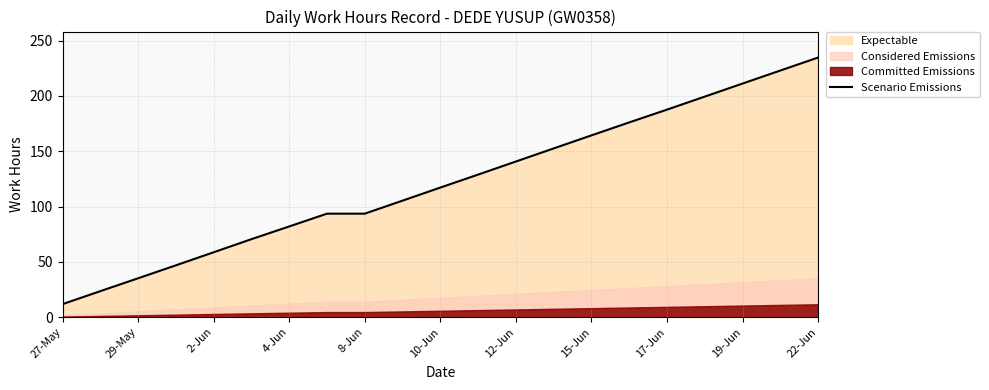

Is it true that Scenario Emissions equals 105.4 at 22-Jun?

False